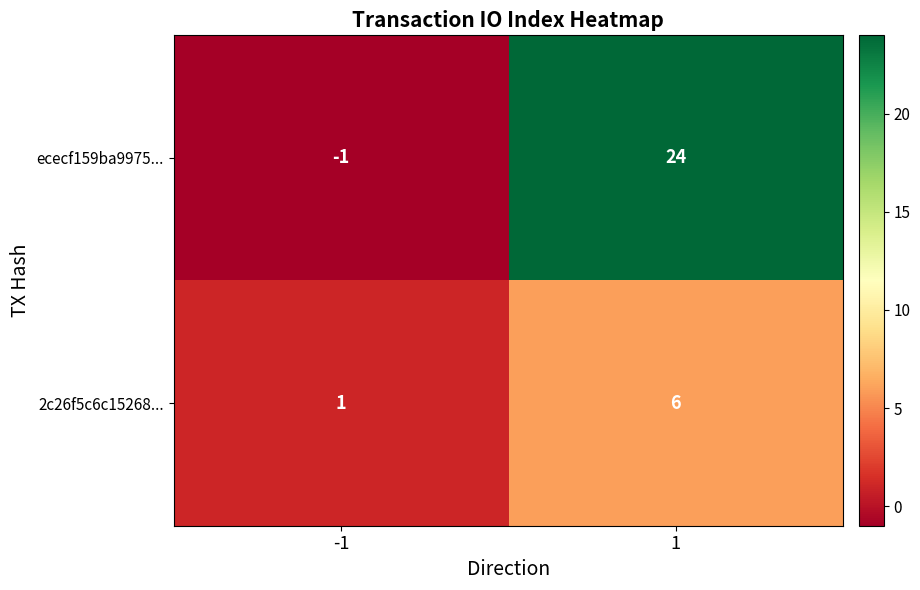

Reading left to right, extract all data points from this chart.

ececf159ba9975...: -1=-1	1=24
2c26f5c6c15268...: -1=1	1=6